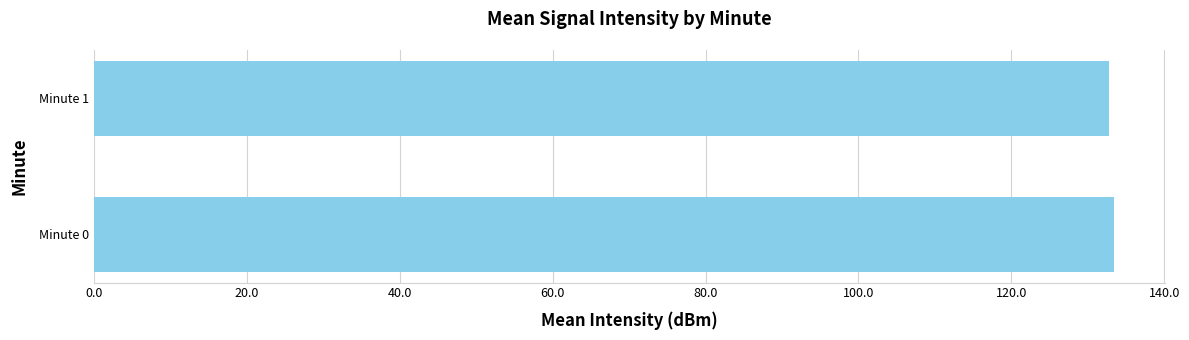

What is the smallest value displayed?

132.8